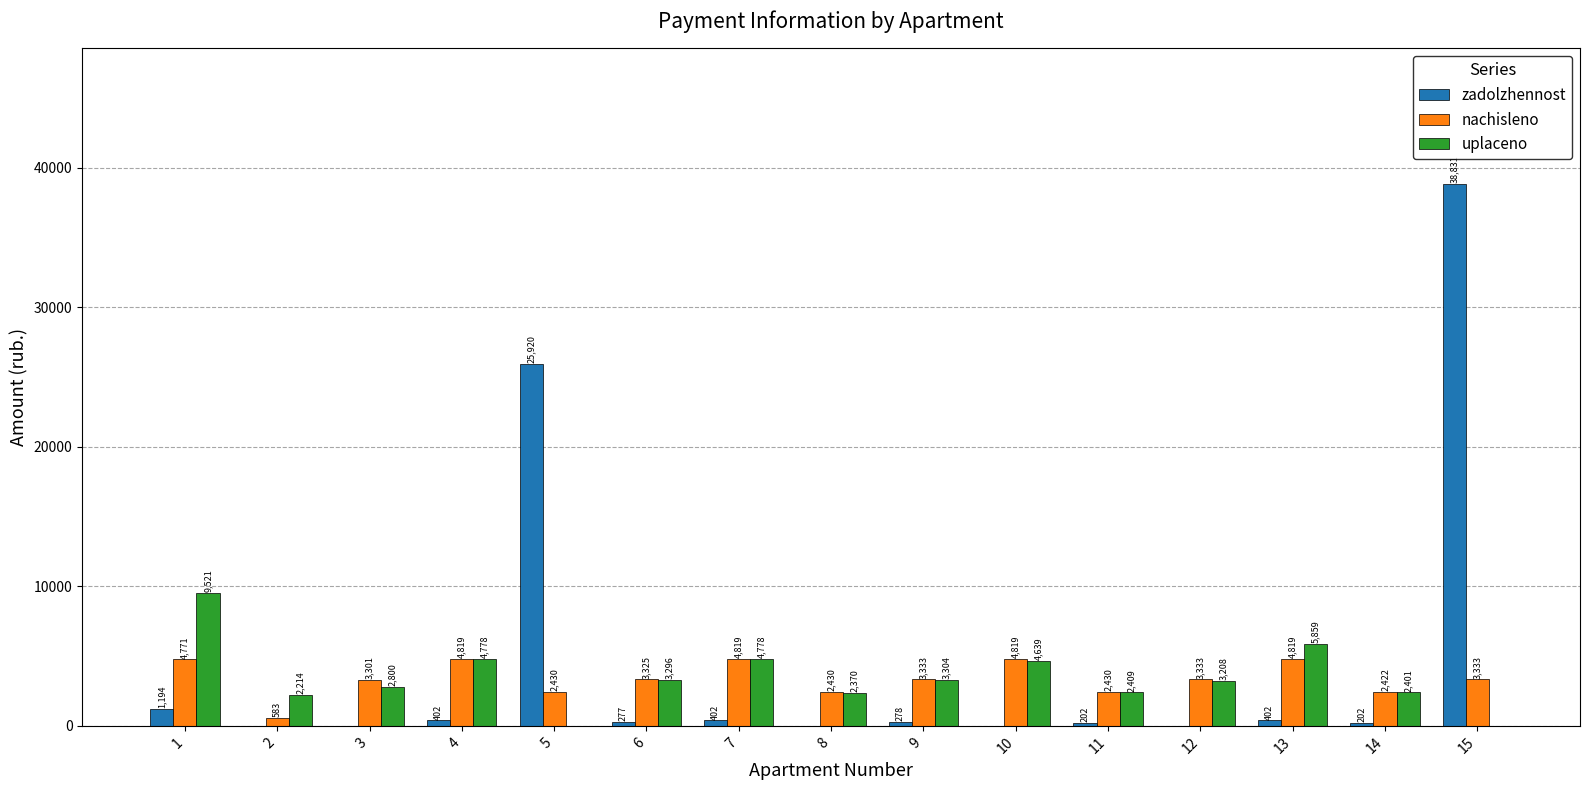

Read the nachisleno value at 7.

4819.2